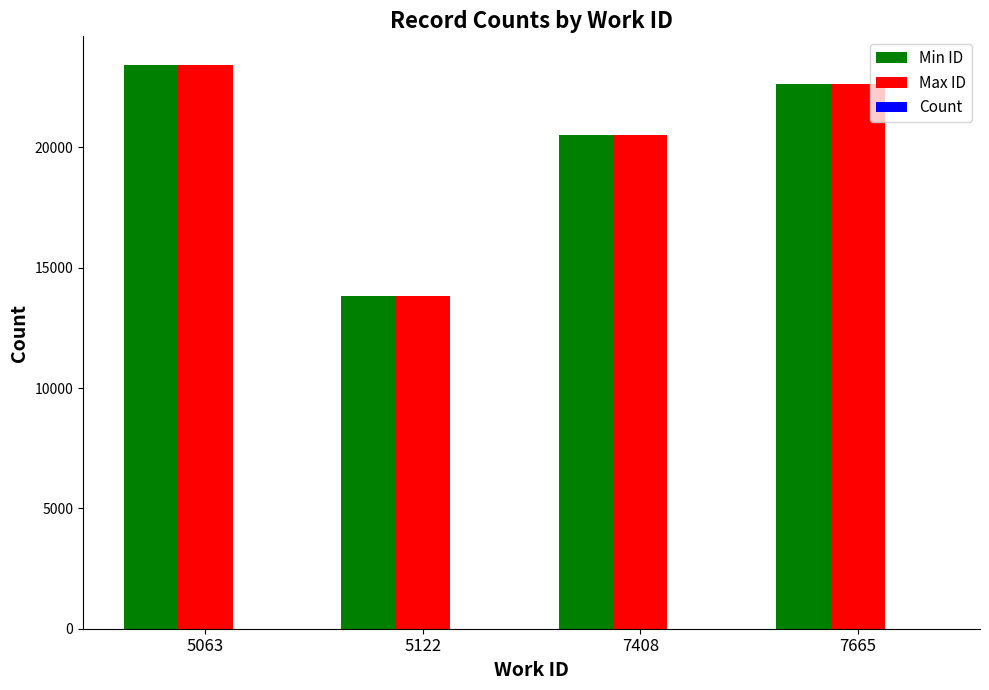

Which series changed the most between 5063 and 7408?

Min ID